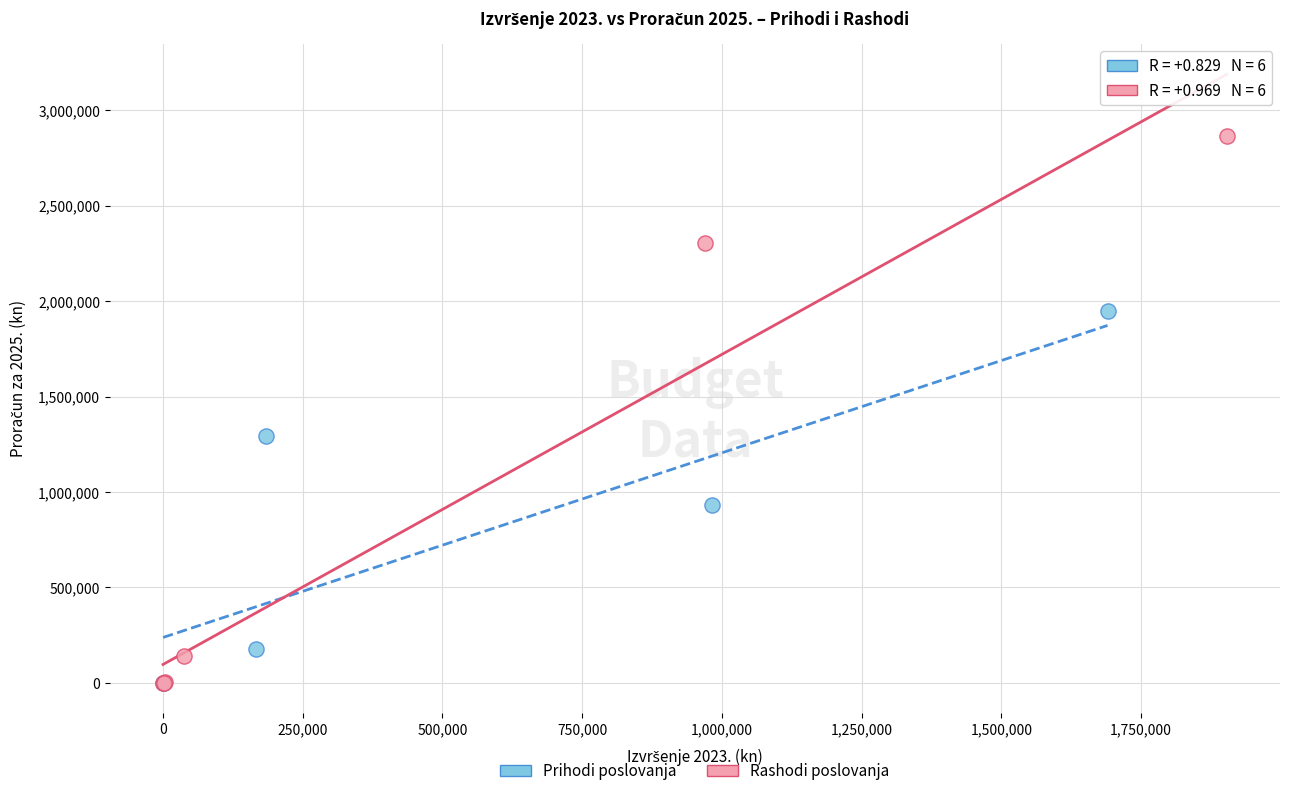

Which series has the largest Y range (max minus min)?

Rashodi poslovanja